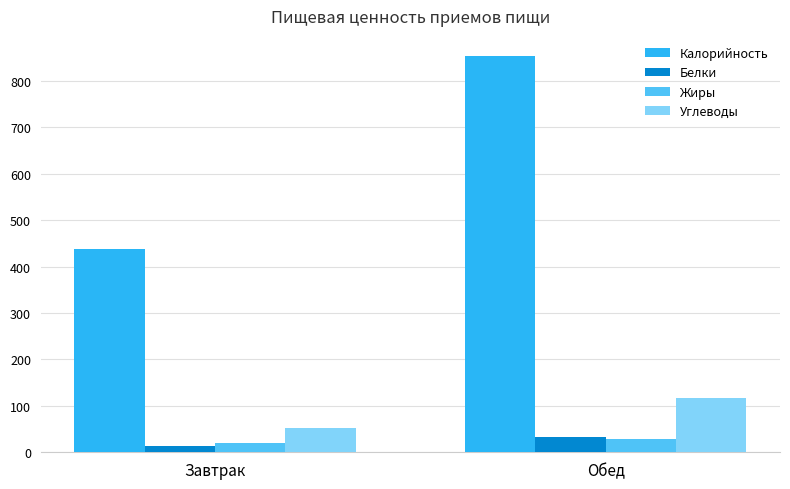

What is the sum of all Жиры values?

48.5